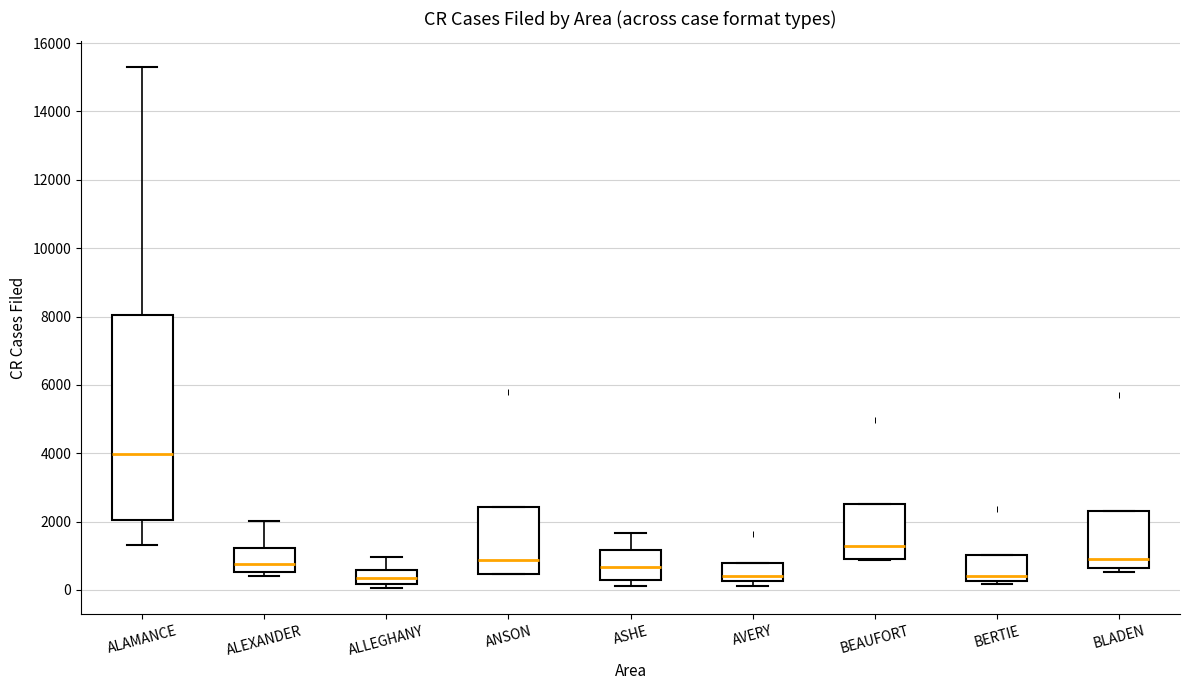

Where is the lower edge of the box for BEAUFORT on the y-axis? The values are not printed on the chart, so give them approximately, as read against the axis.

1000